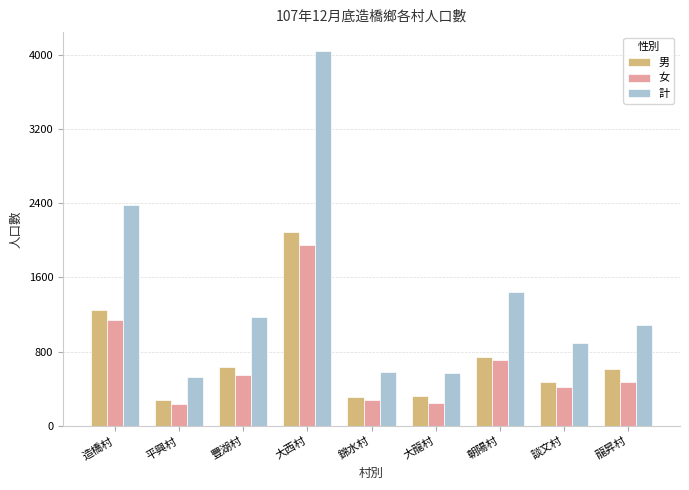

How many bars are there in each group?

3